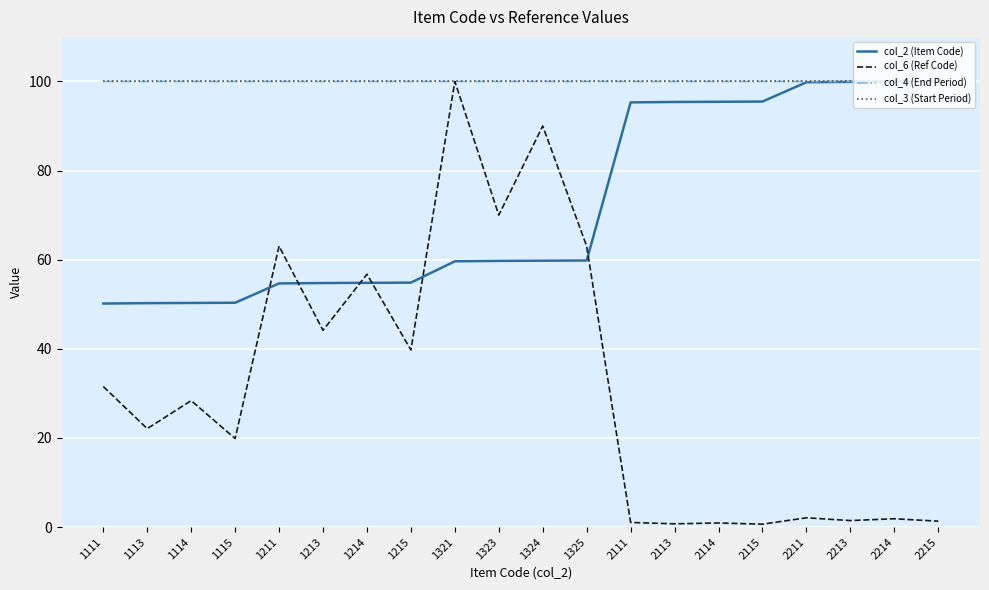

Is the value of col_3 (Start Period) at 1114 greater than the value of col_6 (Ref Code) at 2211?

Yes